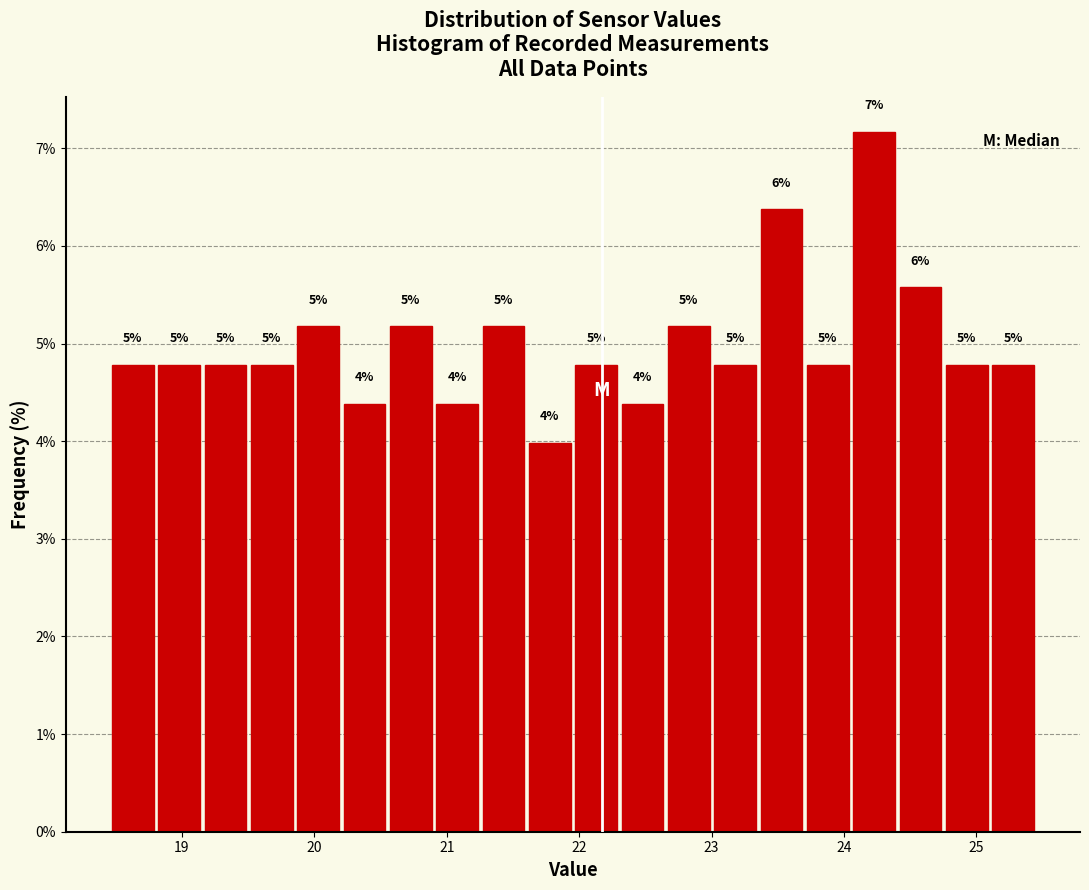

Read against the x-axis, roughly where is the centre of the tallest bar?

24.2